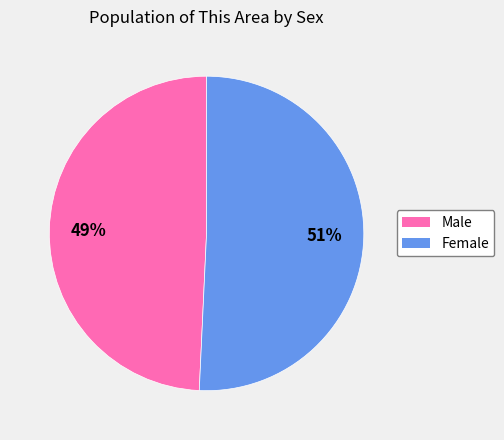

What is the smallest slice in the pie chart?

Male